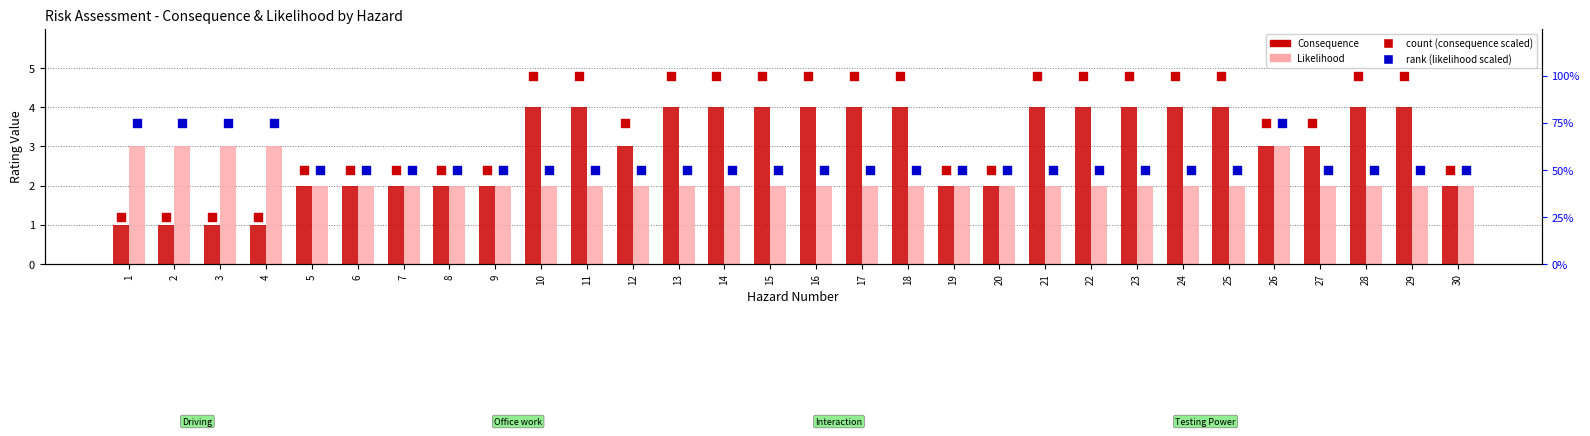

Which series contains the lowest Y value?

Consequence